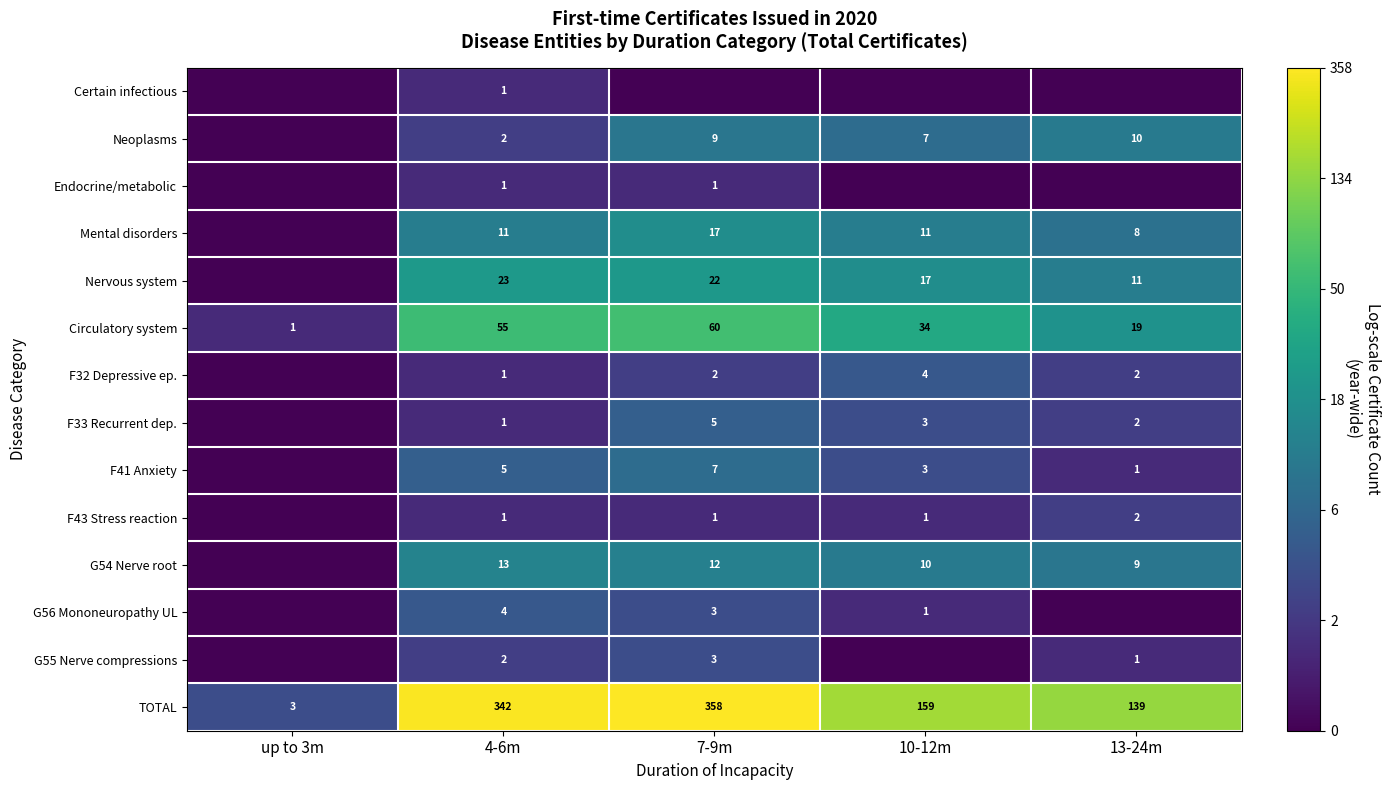

True or false: F33 Recurrent dep. has a value of 1 at 4-6m.

True